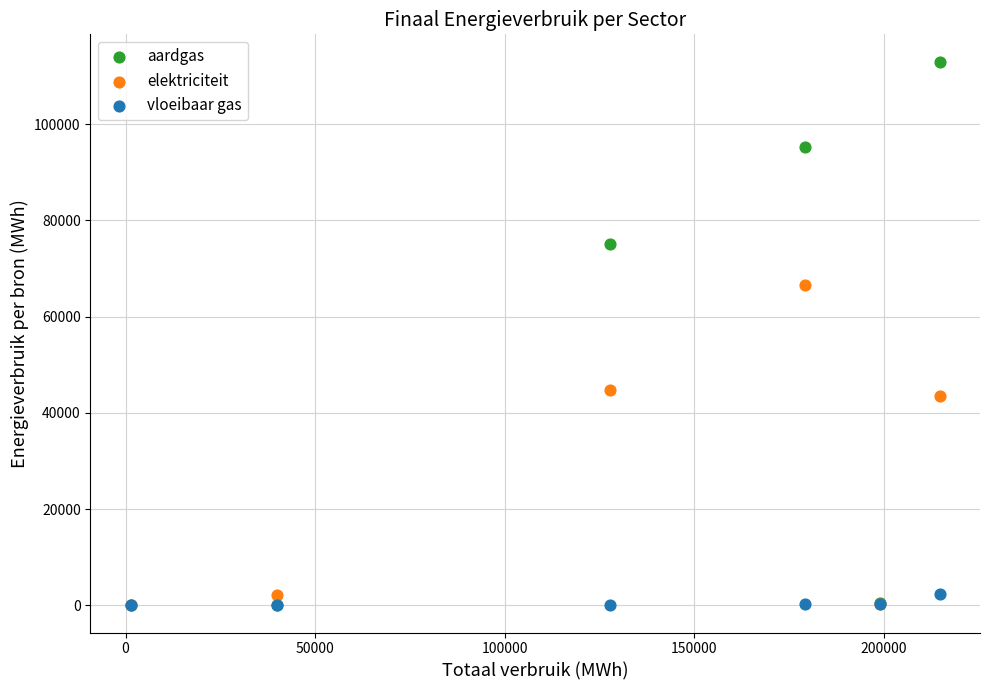

Which series has the largest Y range (max minus min)?

aardgas